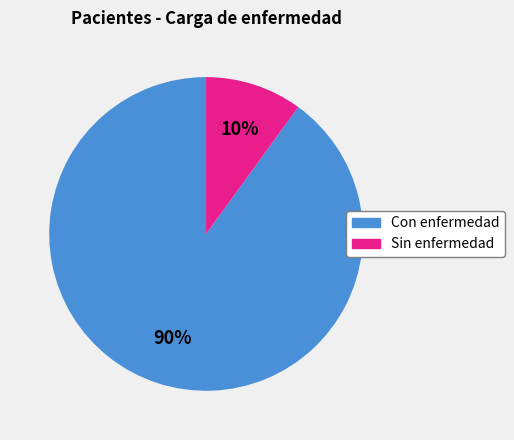

Does any single category account for the majority?

Yes